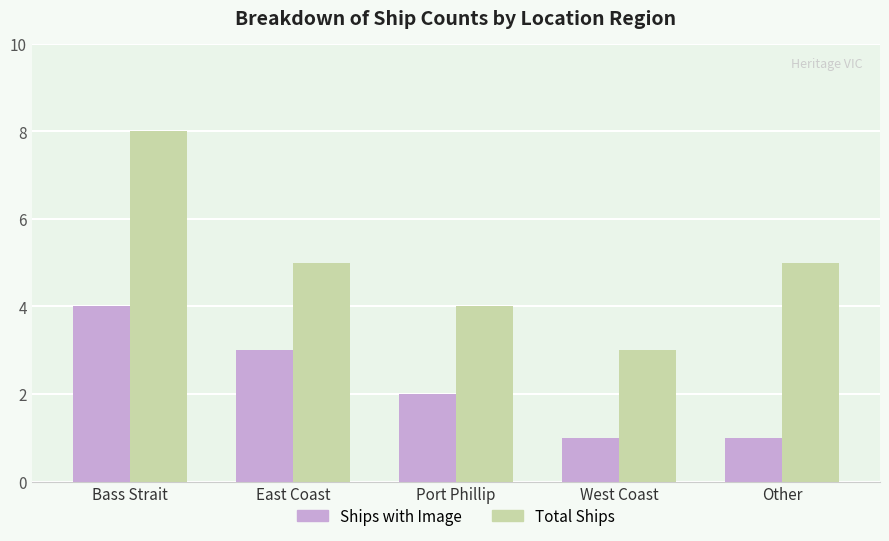

What is the average value of the Total Ships series?

5